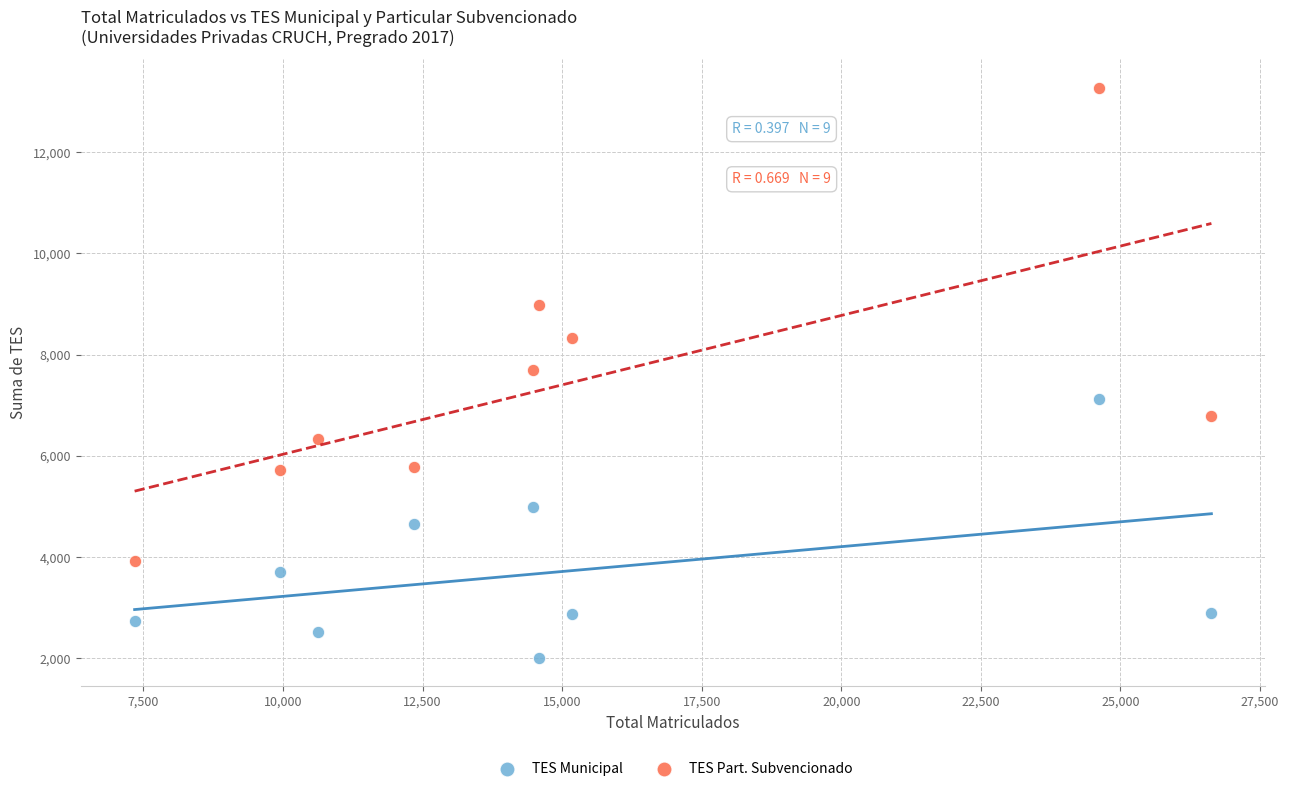

Which series reaches the minimum Y coordinate?

TES Municipal